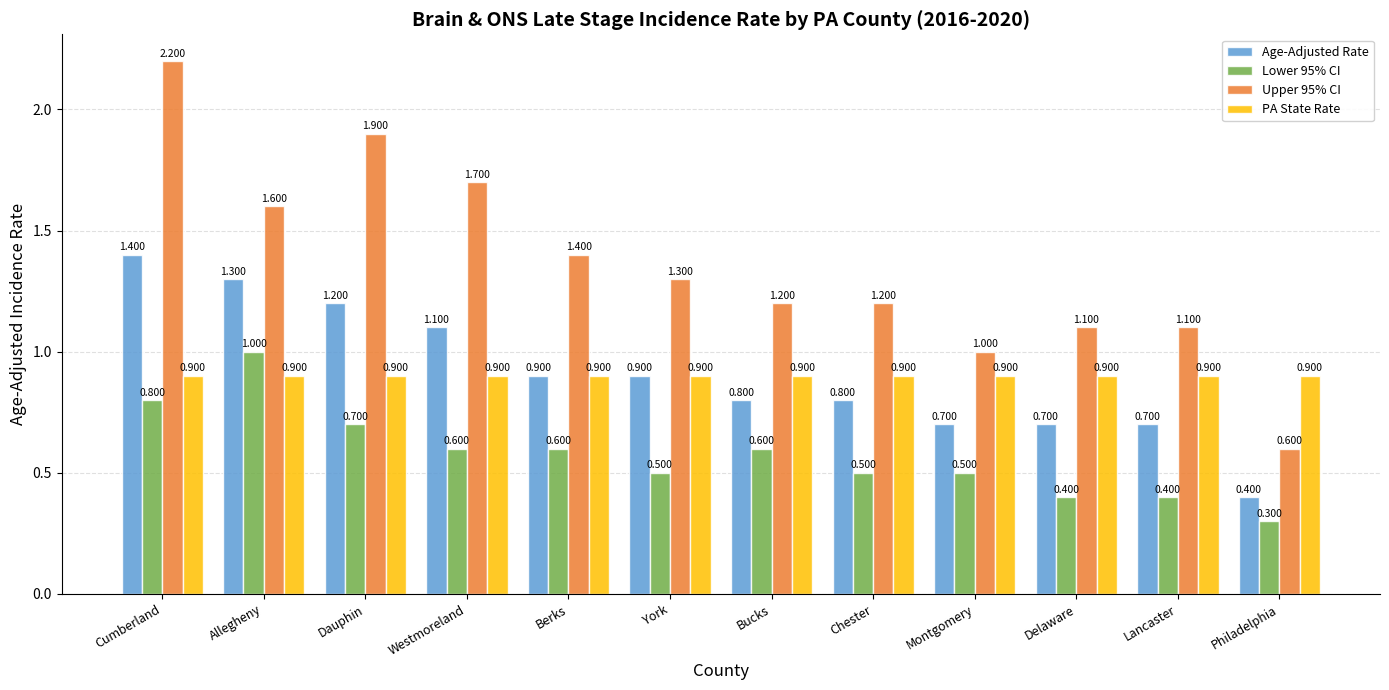

What is the label of the 5th bar from the right?

Chester